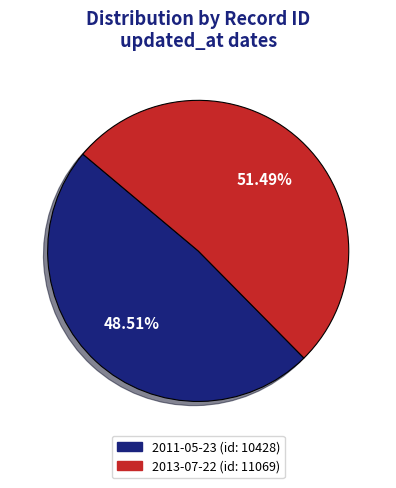

Count the number of slices in the pie.

2